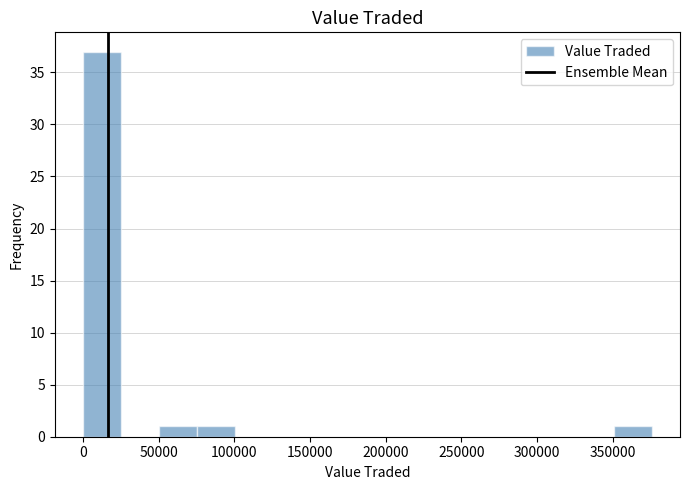

Over which range of the x-axis is the bar tallest?

0 to 25000